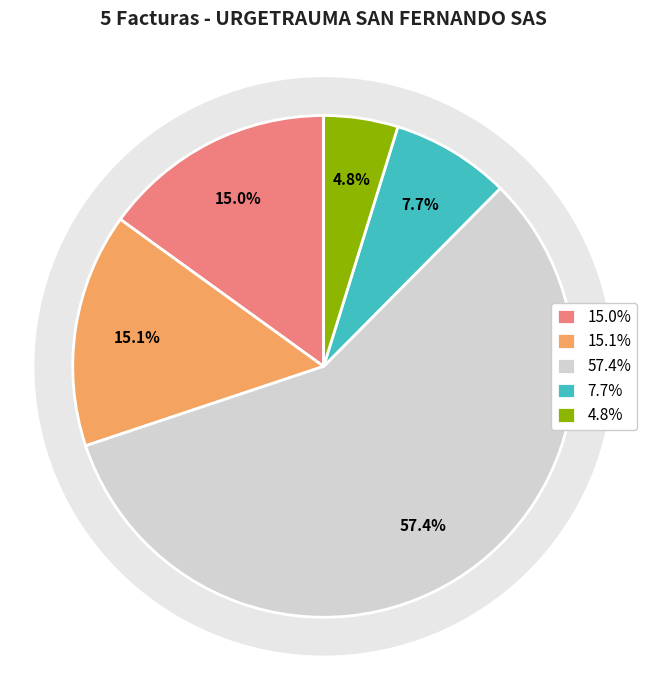

What portion of the pie excludes Prefijo 1 - Factura 9941?

92.3%